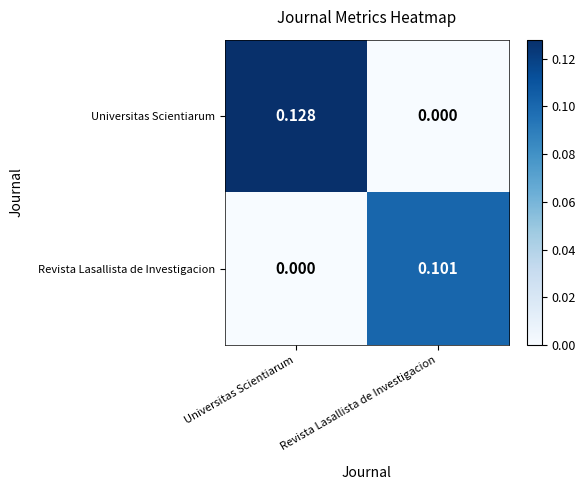

Where is Revista Lasallista de Investigacion nearest to the value 0?

Universitas Scientiarum